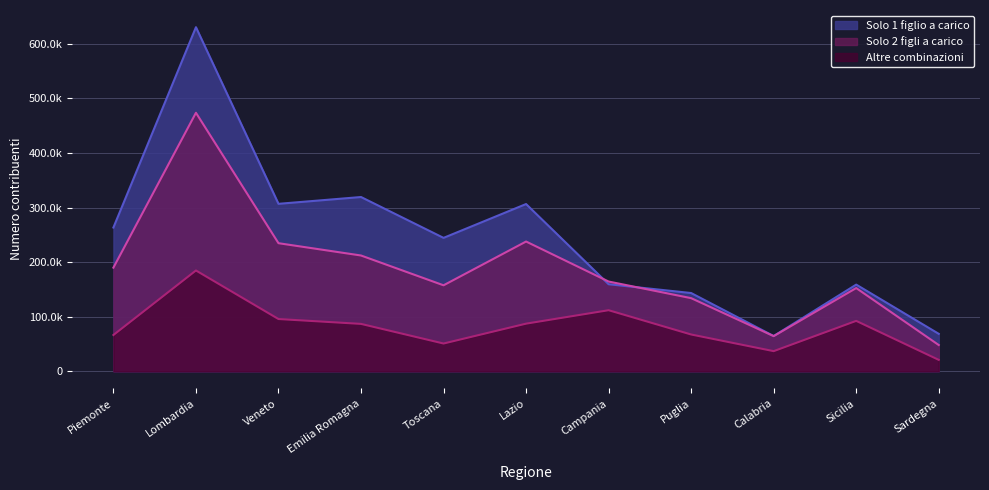

True or false: Solo 2 figli a carico and Solo 1 figlio a carico cross at least once.

True